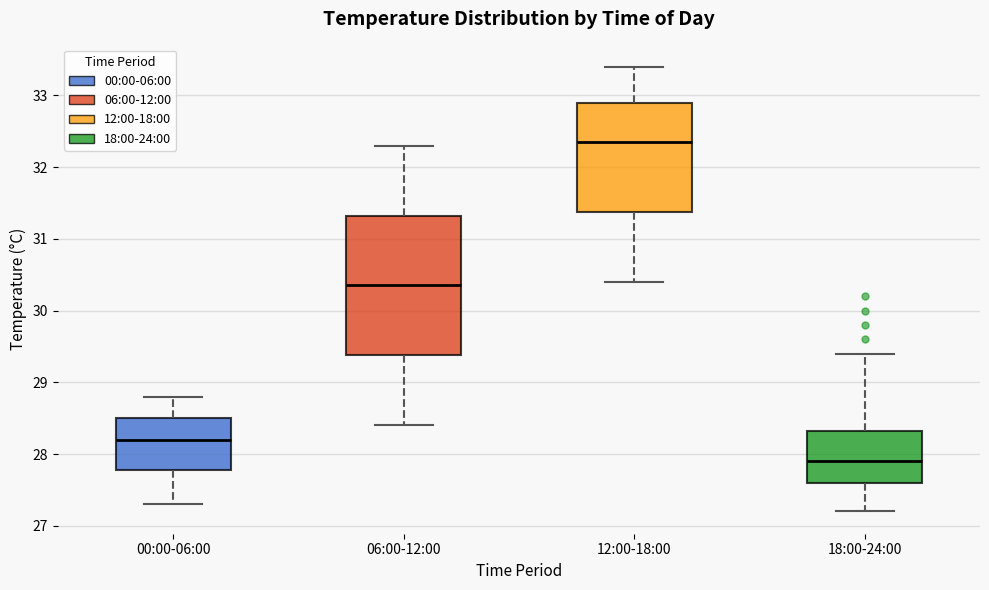

Comparing the boxes themselves (not the whiskers), which one is the tallest?

06:00-12:00